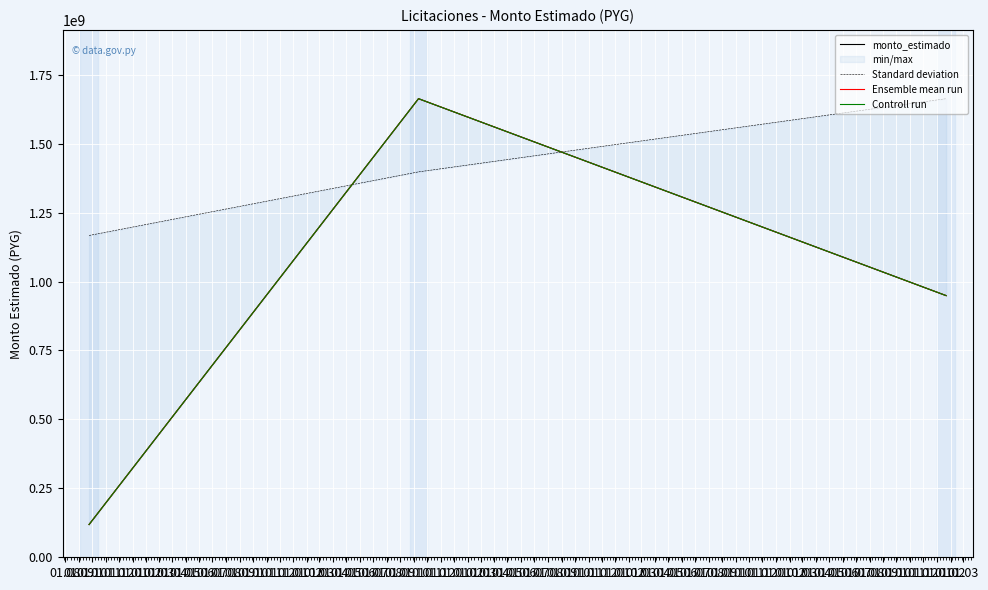

Does the chart display data point markers on the line(s)?

No